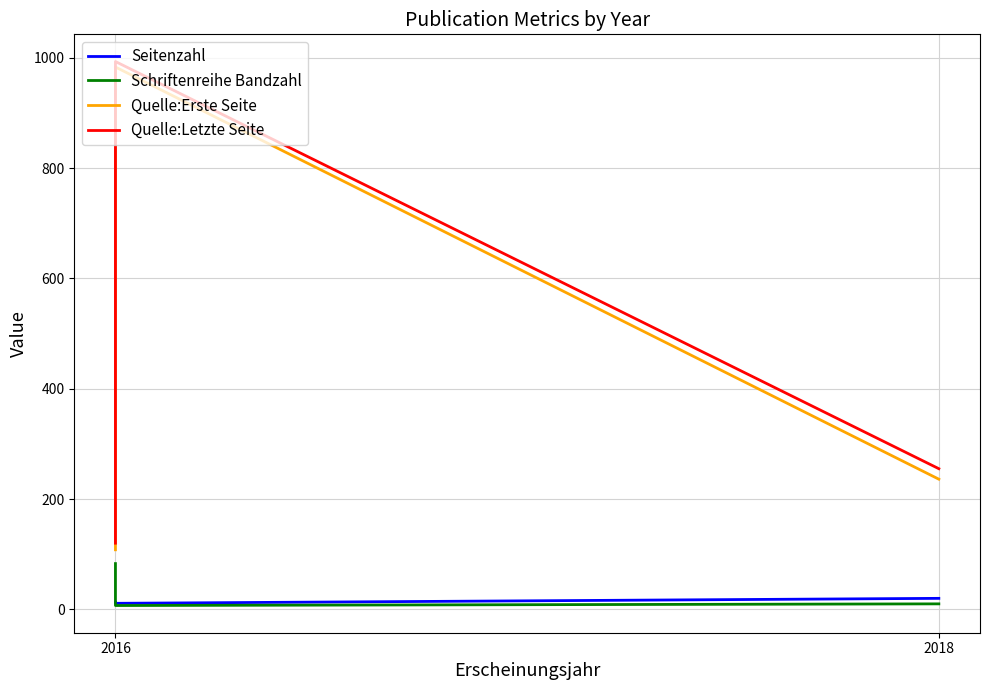

What is the average value of the Quelle:Letzte Seite series?

456